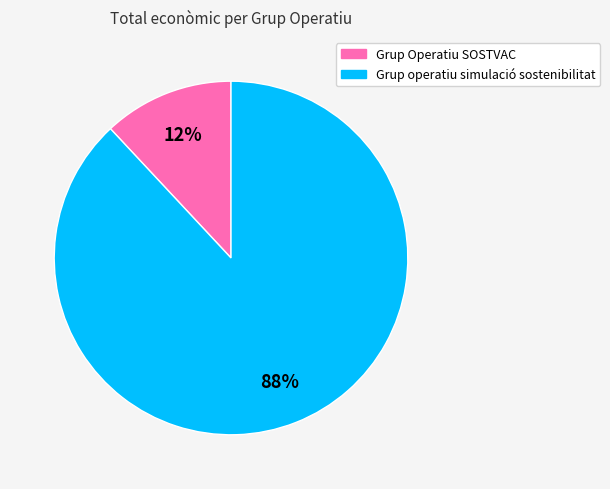

To the nearest percent, what portion does Grup Operatiu SOSTVAC represent?

12%